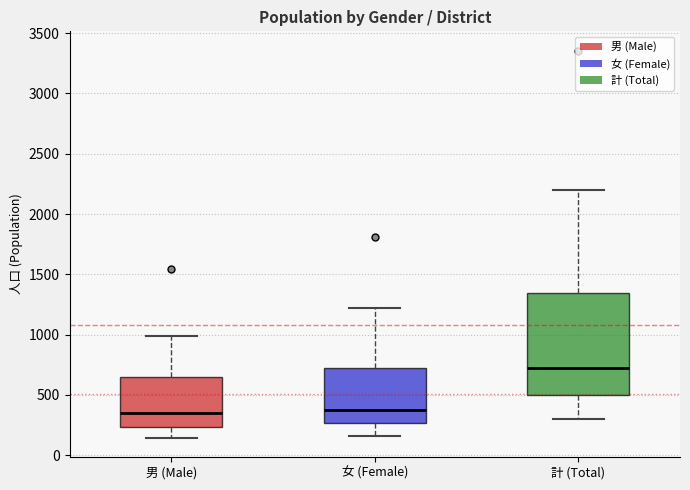

Which box is the tallest, from its lower edge to its upper edge?

計 (Total)